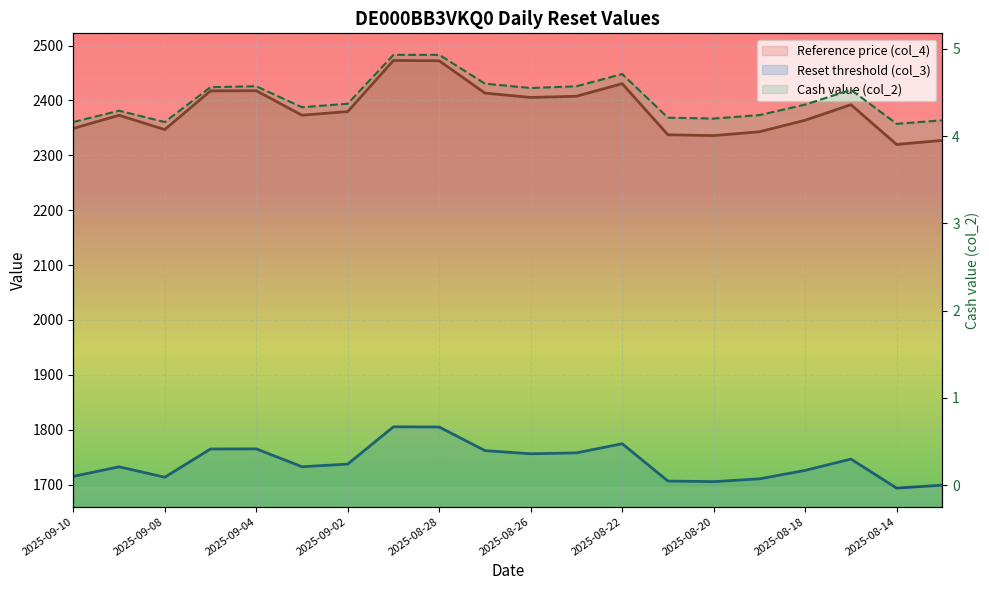

How many points are higher than both their immediate neighbors (excluding endpoints)?

4